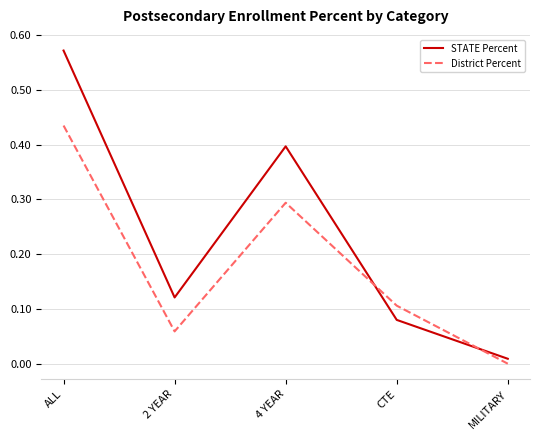

At CTE, list the series in order from smallest to largest.

STATE Percent, District Percent